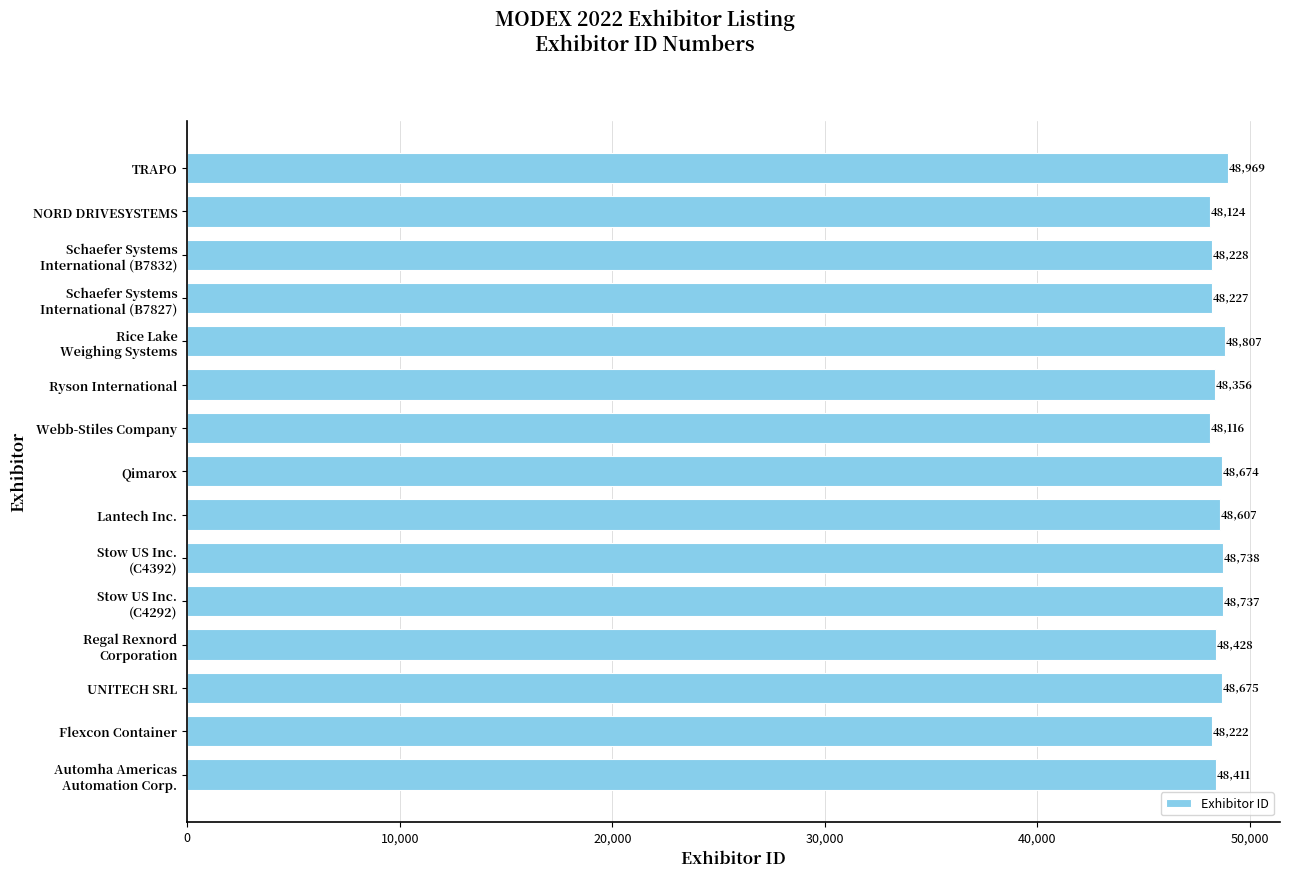

Rank the categories by value from lowest to highest.

Webb-Stiles Company, NORD DRIVESYSTEMS, Flexcon Container, Schaefer Systems
International (B7827), Schaefer Systems
International (B7832), Ryson International, Automha Americas
Automation Corp., Regal Rexnord
Corporation, Lantech Inc., Qimarox, UNITECH SRL, Stow US Inc.
(C4292), Stow US Inc.
(C4392), Rice Lake
Weighing Systems, TRAPO